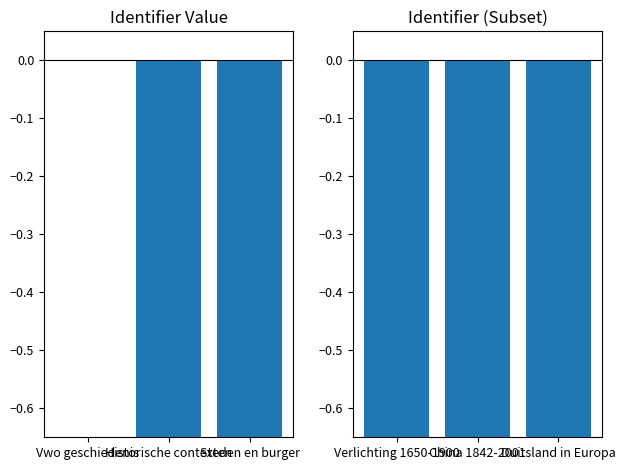

How many values in the Identifier (Left) series are below 0?

2